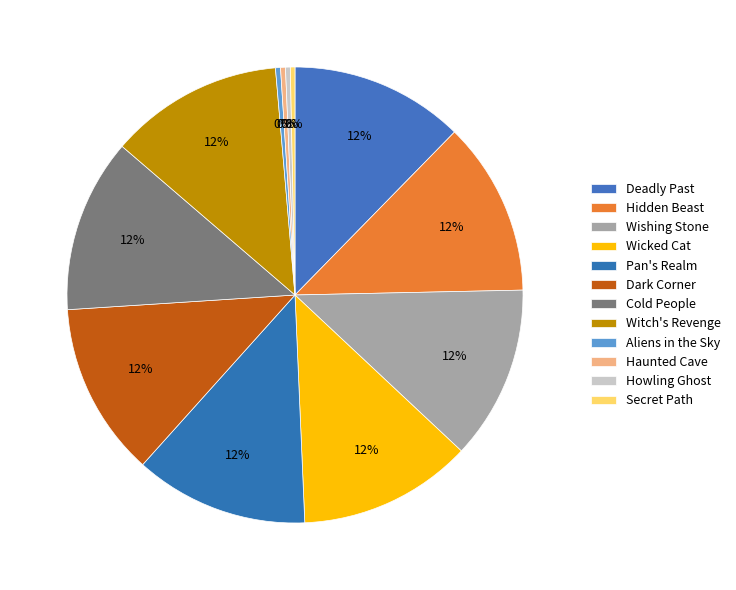

What is the change in value from Hidden Beast to Pan's Realm?

-8